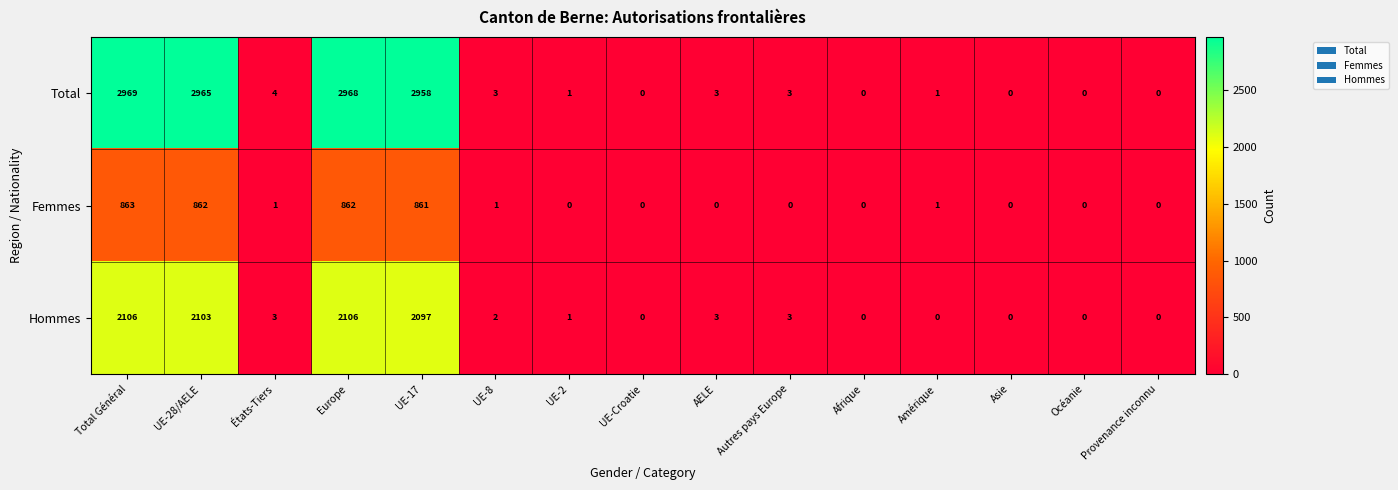

Where is Total nearest to the value 1484?

UE-17